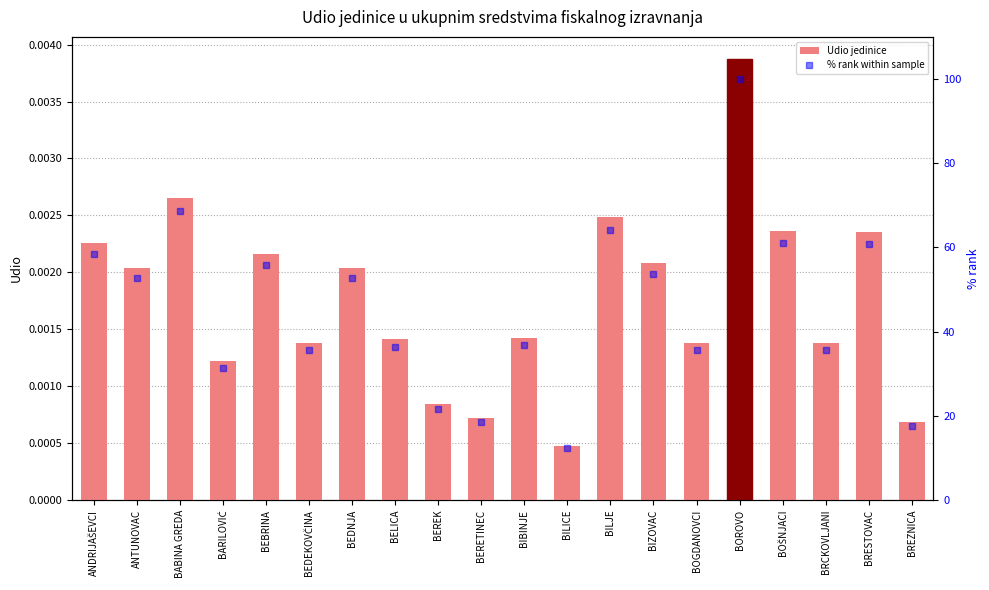

At which label does % rank within sample reach its minimum?

BILICE